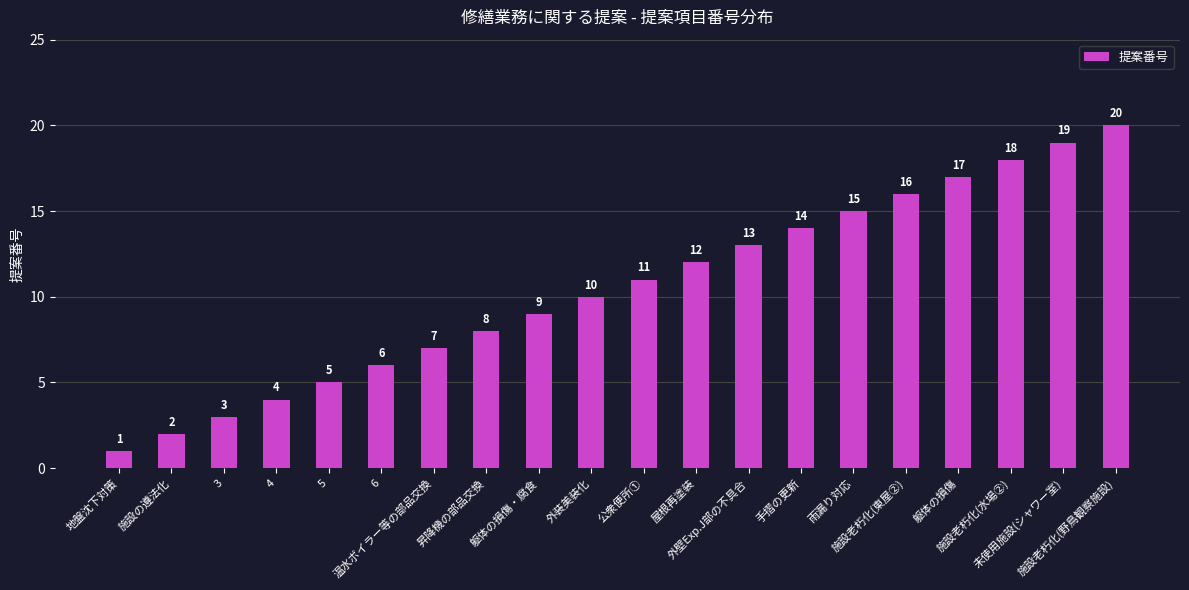

True or false: the data shows 16 at 施設老朽化(東屋②).

True